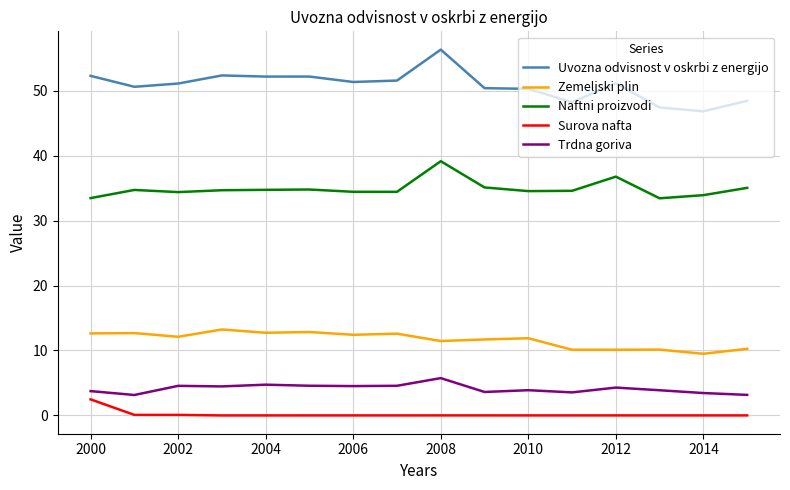

Is this an area chart (filled region under the line)?

No